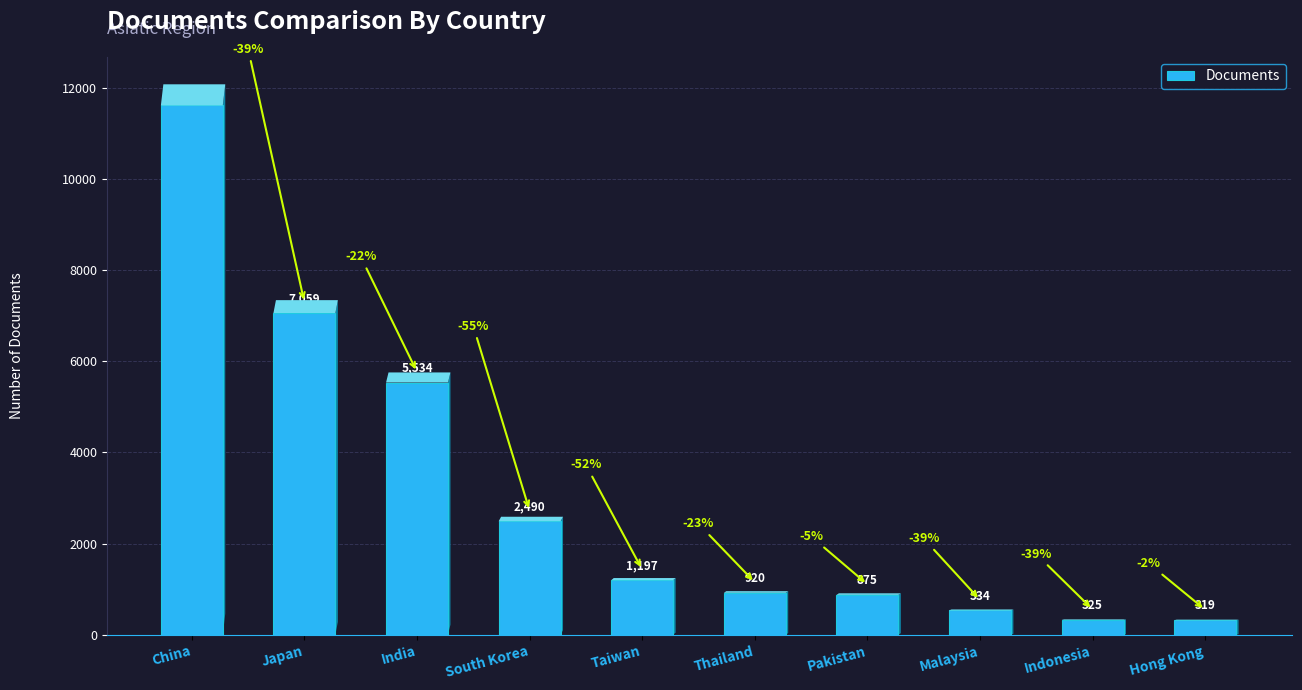

How many series are shown in this chart?

1